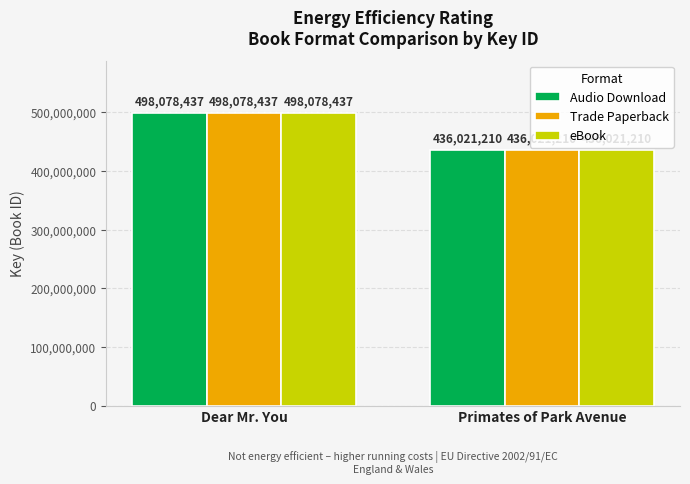

At which label is Trade Paperback closest to 467049823?

Primates of Park Avenue